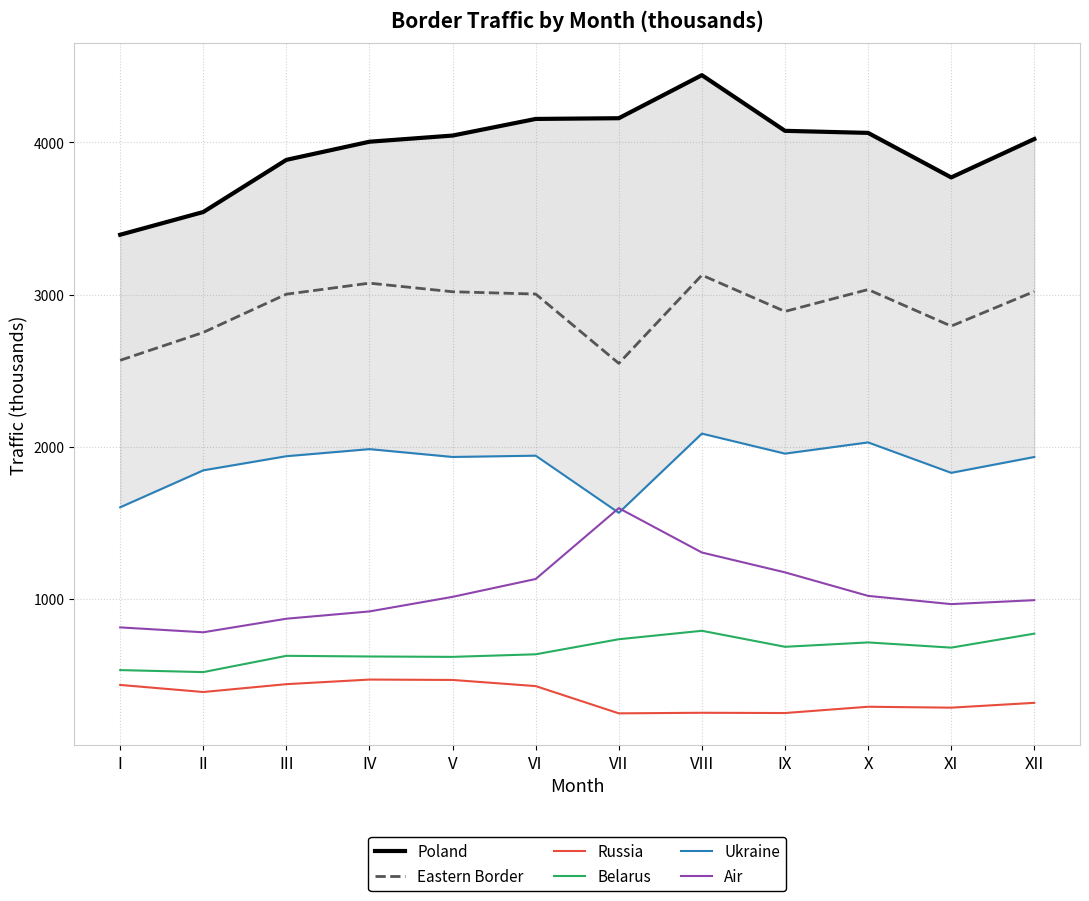

Reading right to left, what are all the values shown in this chart?

Poland: XII=4021.8	XI=3769.4	X=4062.1	IX=4075.6	VIII=4441.5	VII=4158.5	VI=4153.8	V=4044.6	IV=4004.1	III=3884.9	II=3542.2	I=3392.8
Eastern Border: XII=3020.0	XI=2792.3	X=3032.6	IX=2888.8	VIII=3127.3	VII=2547.5	VI=3003.0	V=3018.1	IV=3074.6	III=3002.1	II=2750.8	I=2567.6
Russia: XII=316.6	XI=284.9	X=290.9	IX=249.6	VIII=251.3	VII=247.5	VI=426.6	V=467.0	IV=469.5	III=439.3	II=387.7	I=434.2
Belarus: XII=771.3	XI=679.4	X=713.6	IX=684.9	VIII=790.1	VII=734.5	VI=635.6	V=618.7	IV=621.2	III=625.5	II=518.6	I=531.8
Ukraine: XII=1932.2	XI=1828.1	X=2028.1	IX=1954.3	VIII=2085.9	VII=1565.4	VI=1940.8	V=1932.4	IV=1983.9	III=1937.3	II=1844.5	I=1601.6
Air: XII=991.3	XI=965.3	X=1019.5	IX=1174.1	VIII=1304.4	VII=1596.1	VI=1130.4	V=1013.1	IV=917.3	III=869.4	II=780.2	I=812.3